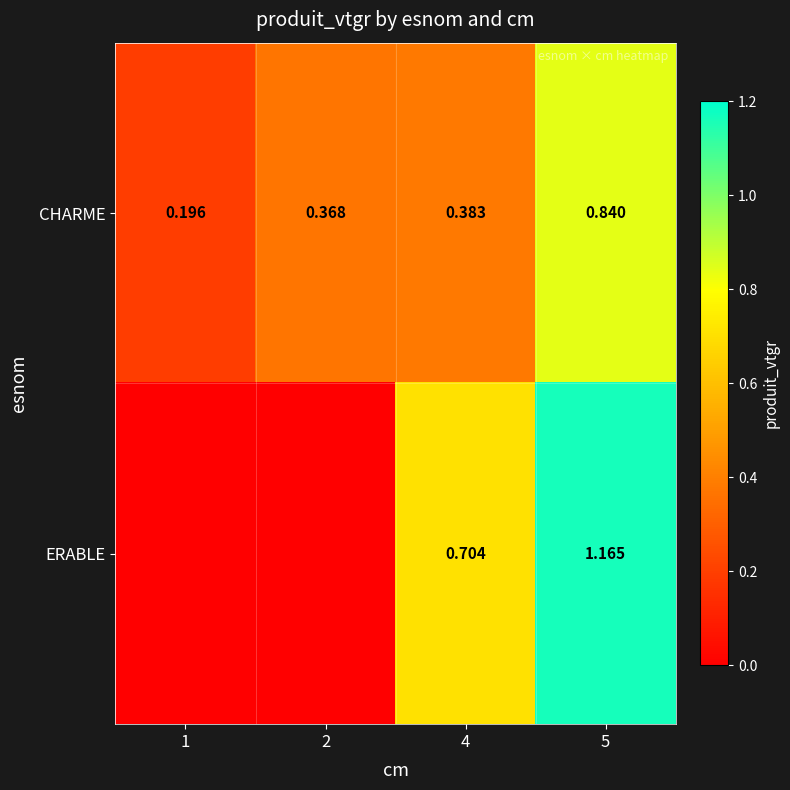

Where is CHARME nearest to the value 0?

1